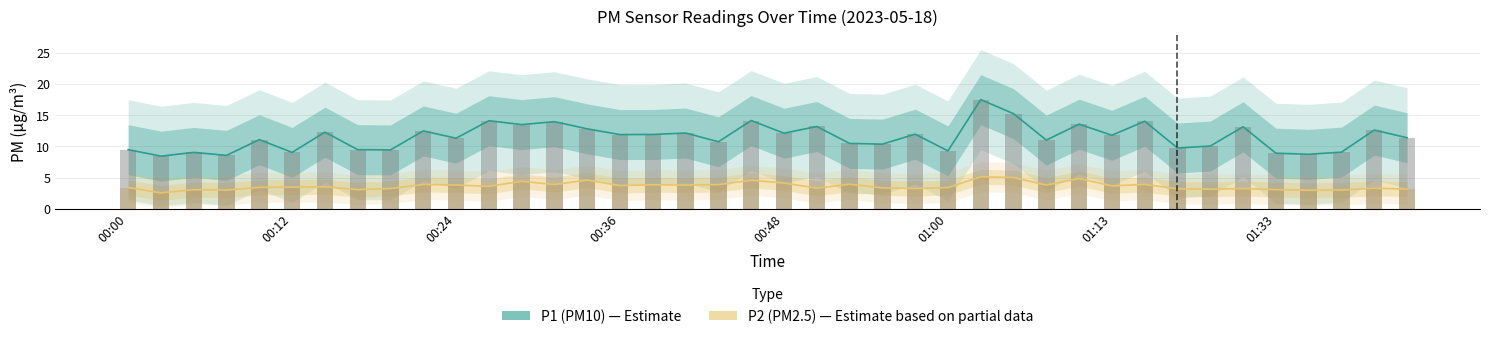

True or false: P1 (PM10) has a value of 18.8 at 13.

False